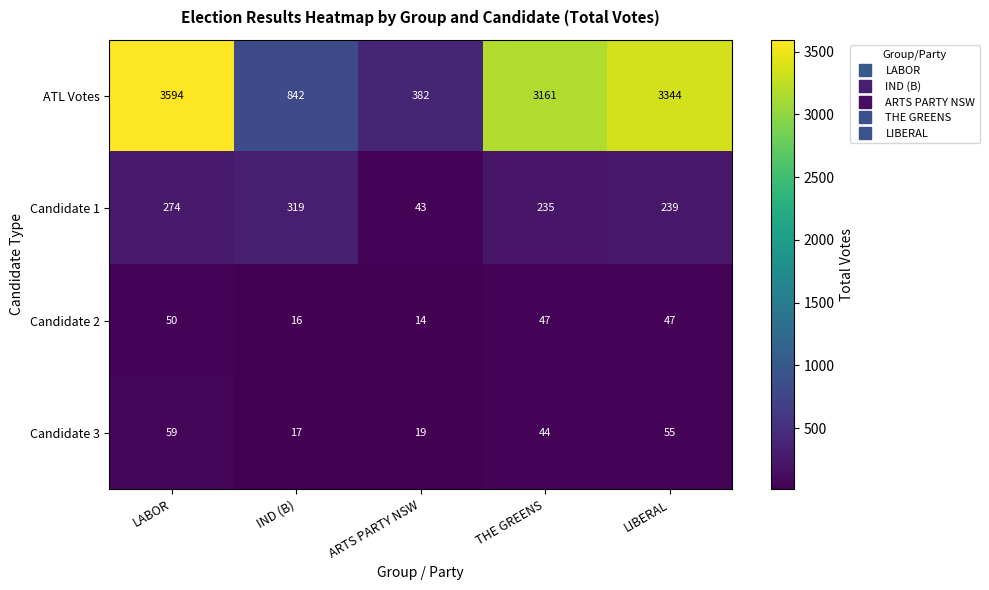

The value of ATL Votes at ARTS PARTY NSW is 382. True or false?

True